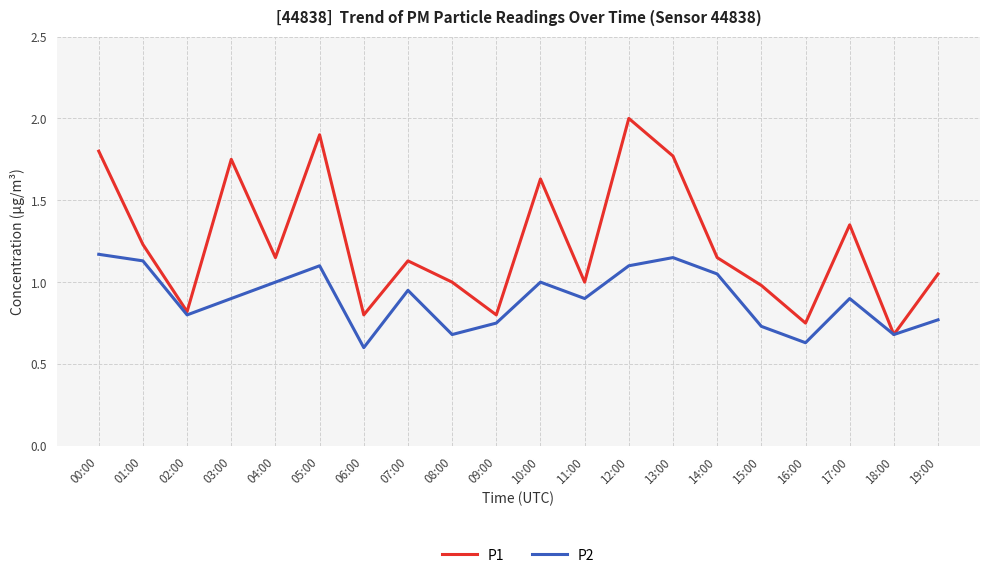

Rank the series by their maximum value, from lowest to highest.

P2, P1